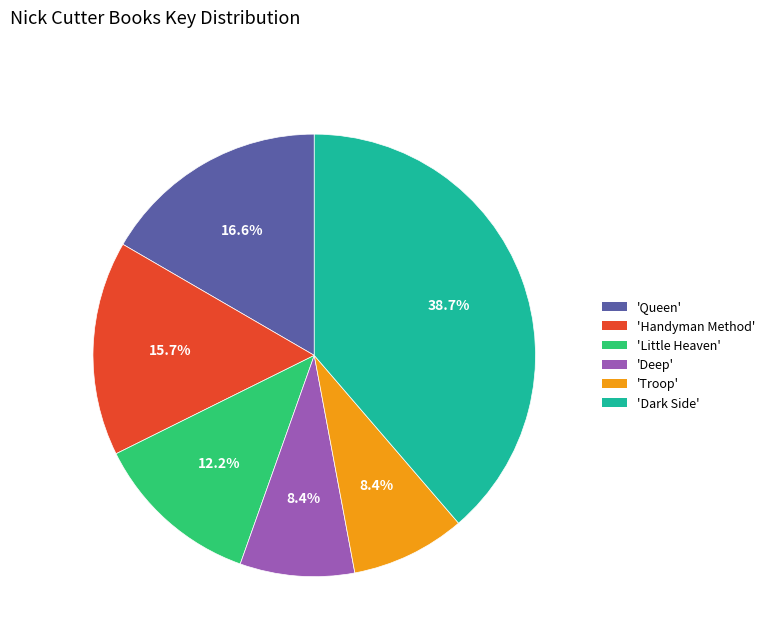

Is 'Handyman Method' the majority of the pie?

No